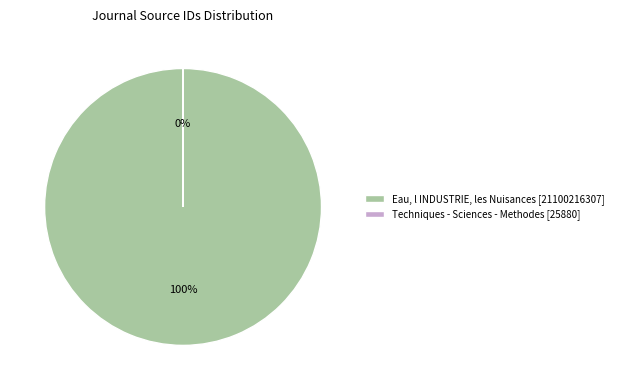

What is the smallest slice in the pie chart?

Techniques - Sciences - Methodes